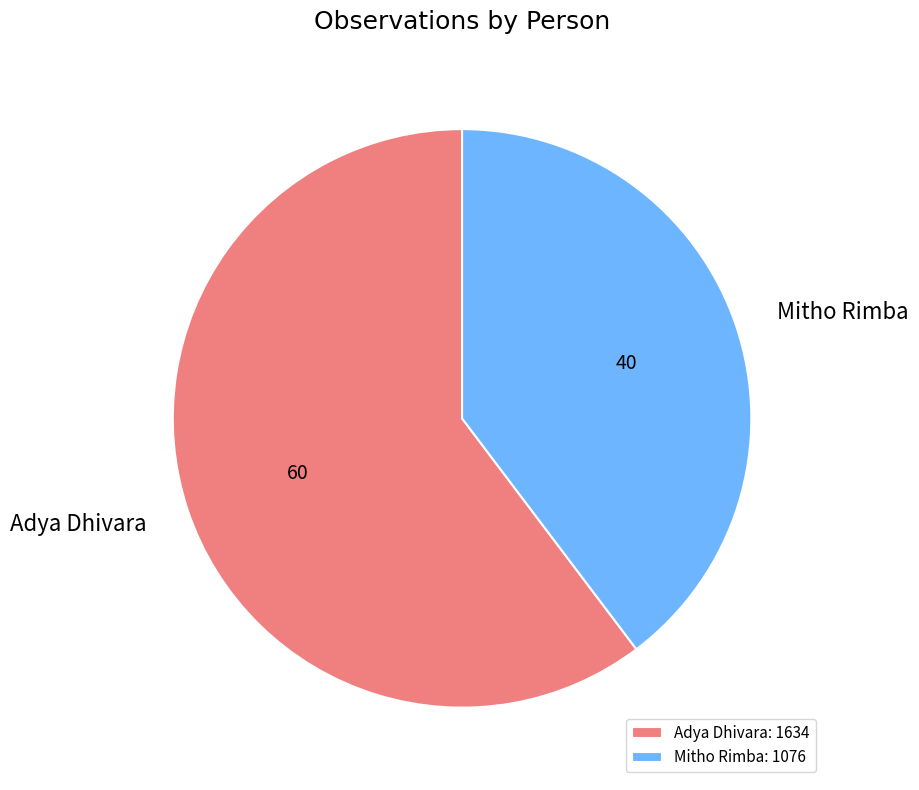

Which has a higher value, Adya Dhivara or Mitho Rimba?

Adya Dhivara